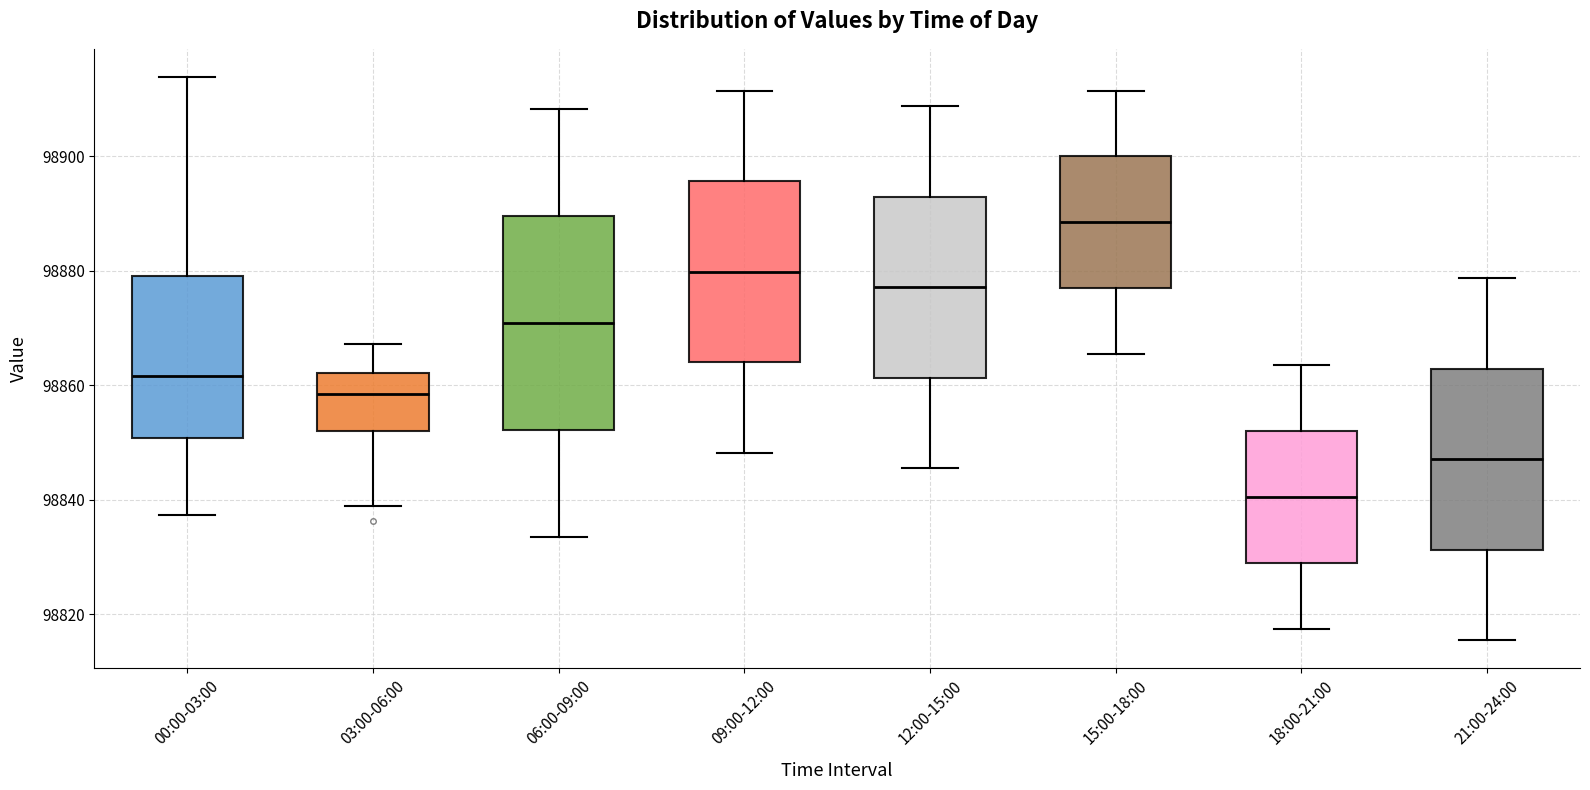

Which box's median line is the highest?

15:00-18:00